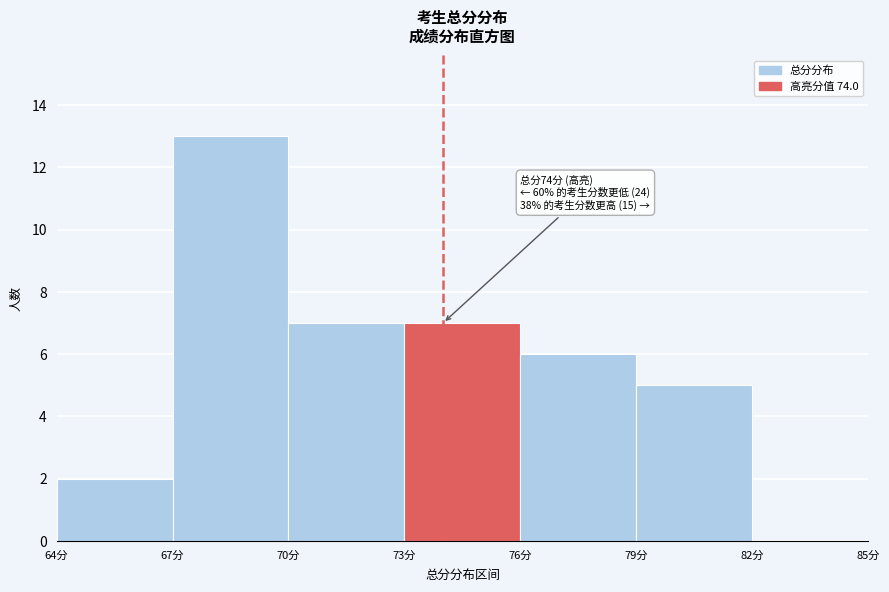

Which range on the x-axis has the tallest bar?

67 to 70